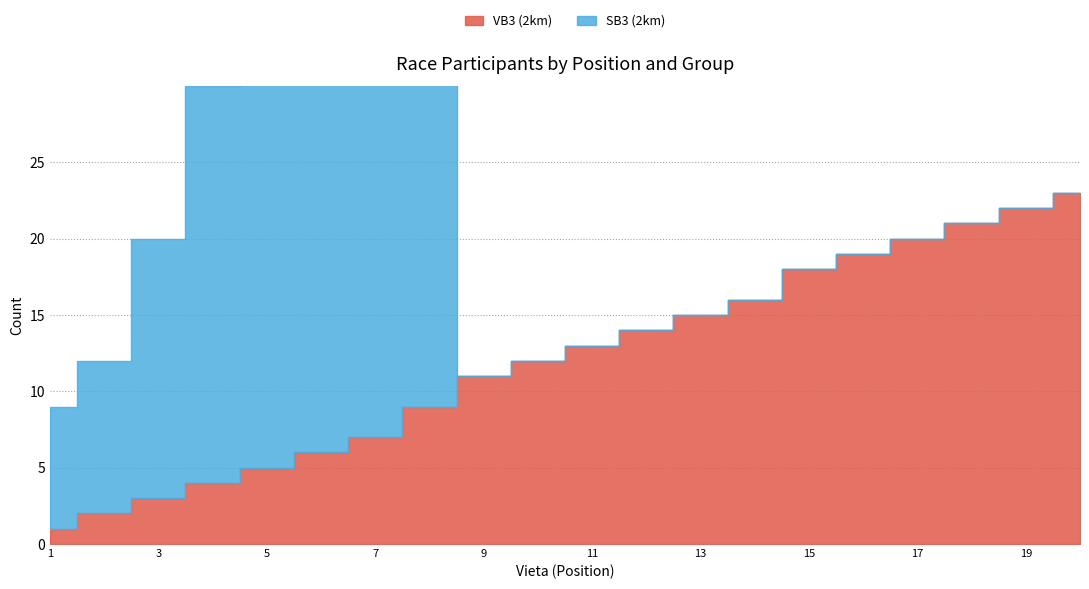

What is the value of the SB3 (2km) point at the 7th from the left?

39